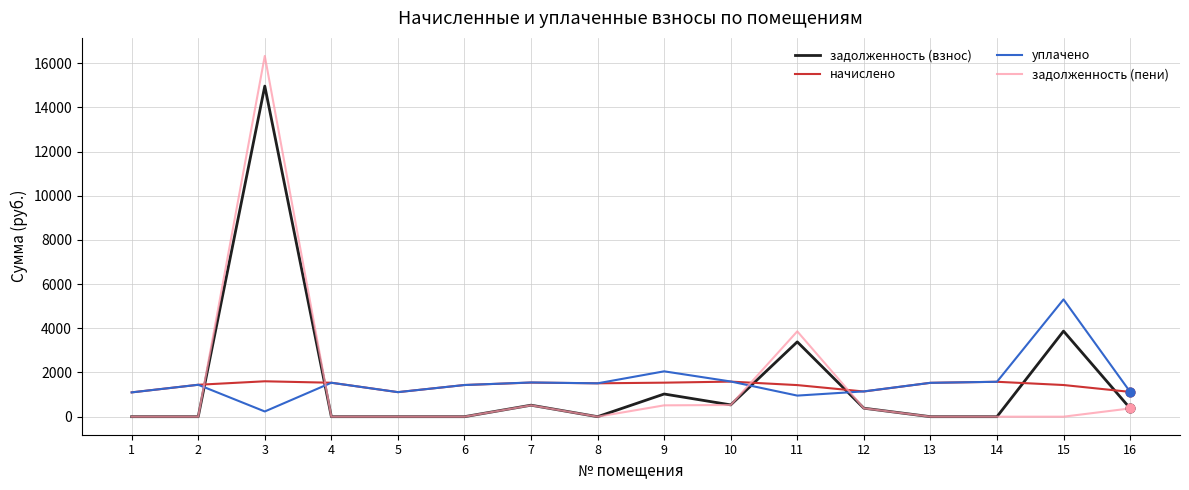

Which series has the largest range (max minus min)?

задолженность (пени)